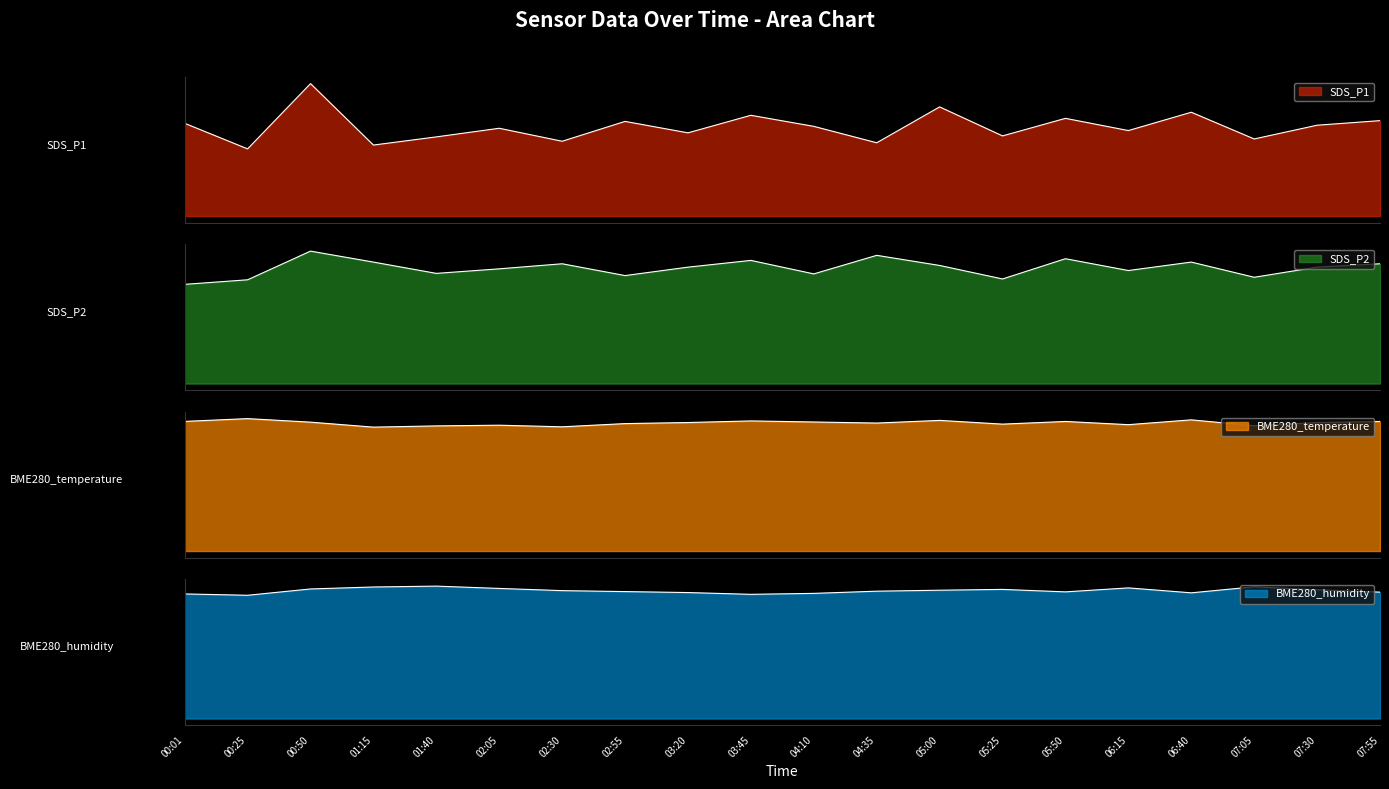

Reading left to right, what are all the values shown in this chart?

SDS_P1: 12.2	8.8	17.4	9.3	10.4	11.5	9.8	12.4	10.9	13.2	11.8	9.6	14.3	10.5	12.8	11.2	13.6	10.1	11.9	12.5
SDS_P2: 5.9	6.2	7.8	7.2	6.5	6.8	7.1	6.4	6.9	7.3	6.5	7.6	7.0	6.2	7.4	6.7	7.2	6.3	6.9	7.1
BME280_temperature: 24.2	24.7	24.1	23.1	23.4	23.5	23.2	23.8	24.0	24.3	24.1	23.9	24.4	23.7	24.2	23.6	24.5	23.4	24.0	24.2
BME280_humidity: 90.8	89.8	94.4	95.8	96.5	94.8	93.2	92.5	91.8	90.5	91.2	92.8	93.5	94.1	92.3	95.2	91.6	96.0	93.8	92.1